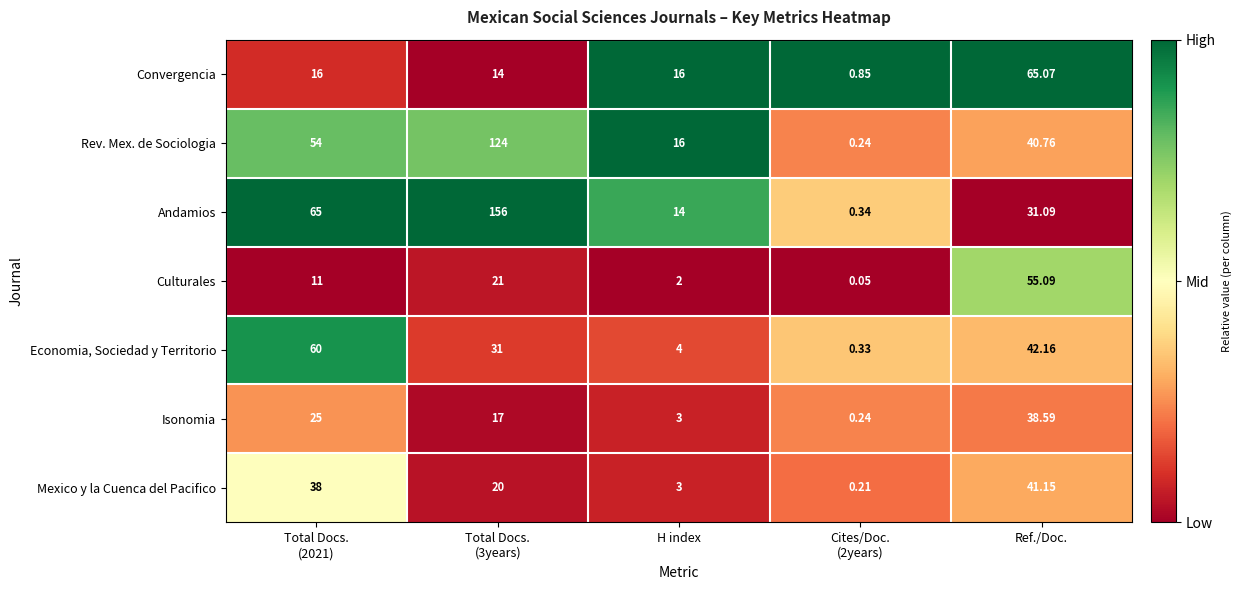

Rank the series by their maximum value, from lowest to highest.

Isonomia, Mexico y la Cuenca del Pacifico, Culturales, Economia, Sociedad y Territorio, Convergencia, Rev. Mex. de Sociologia, Andamios